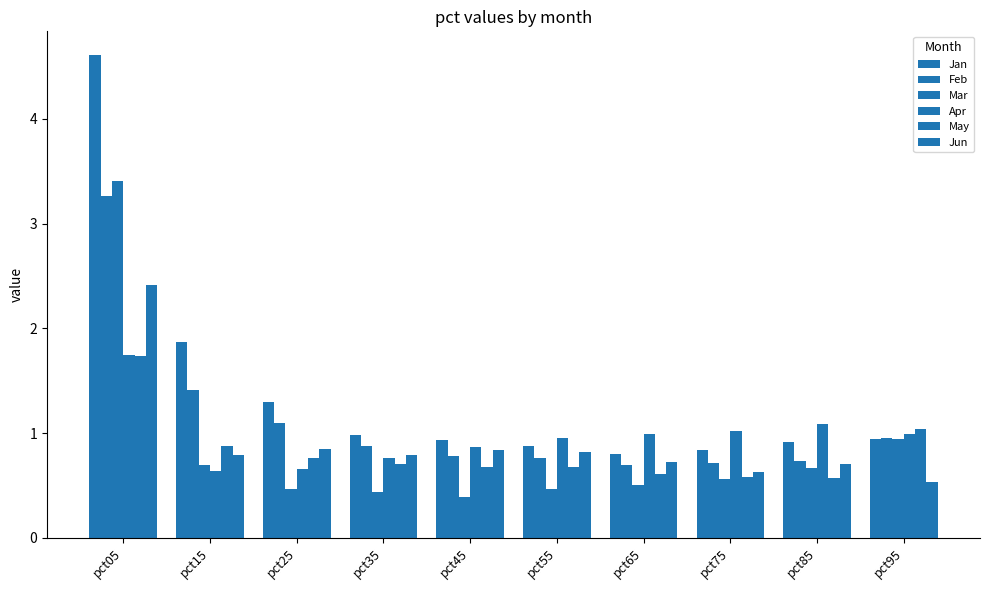

Reading left to right, extract all data points from this chart.

Jan: 4.6	1.9	1.3	1.0	0.9	0.9	0.8	0.8	0.9	0.9
Feb: 3.3	1.4	1.1	0.9	0.8	0.8	0.7	0.7	0.7	1.0
Mar: 3.4	0.7	0.5	0.4	0.4	0.5	0.5	0.6	0.7	0.9
Apr: 1.7	0.6	0.7	0.8	0.9	1.0	1.0	1.0	1.1	1.0
May: 1.7	0.9	0.8	0.7	0.7	0.7	0.6	0.6	0.6	1.0
Jun: 2.4	0.8	0.9	0.8	0.8	0.8	0.7	0.6	0.7	0.5